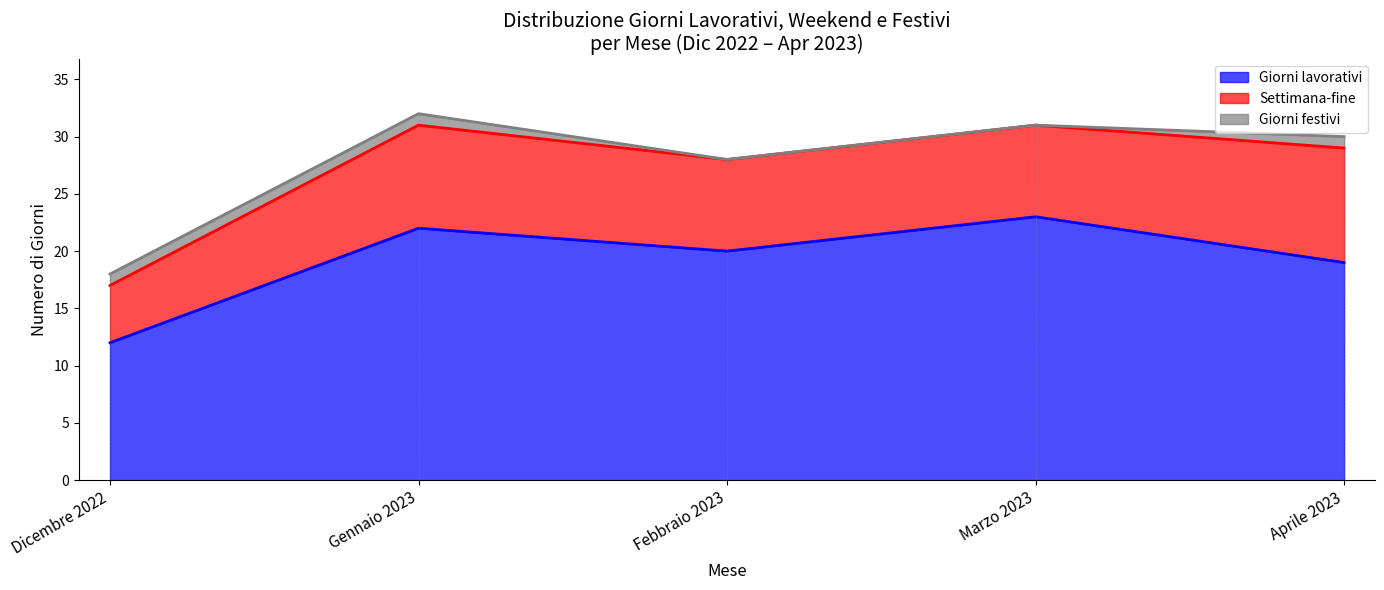

What are all the series names shown in the legend?

Giorni lavorativi, Settimana-fine, Giorni festivi